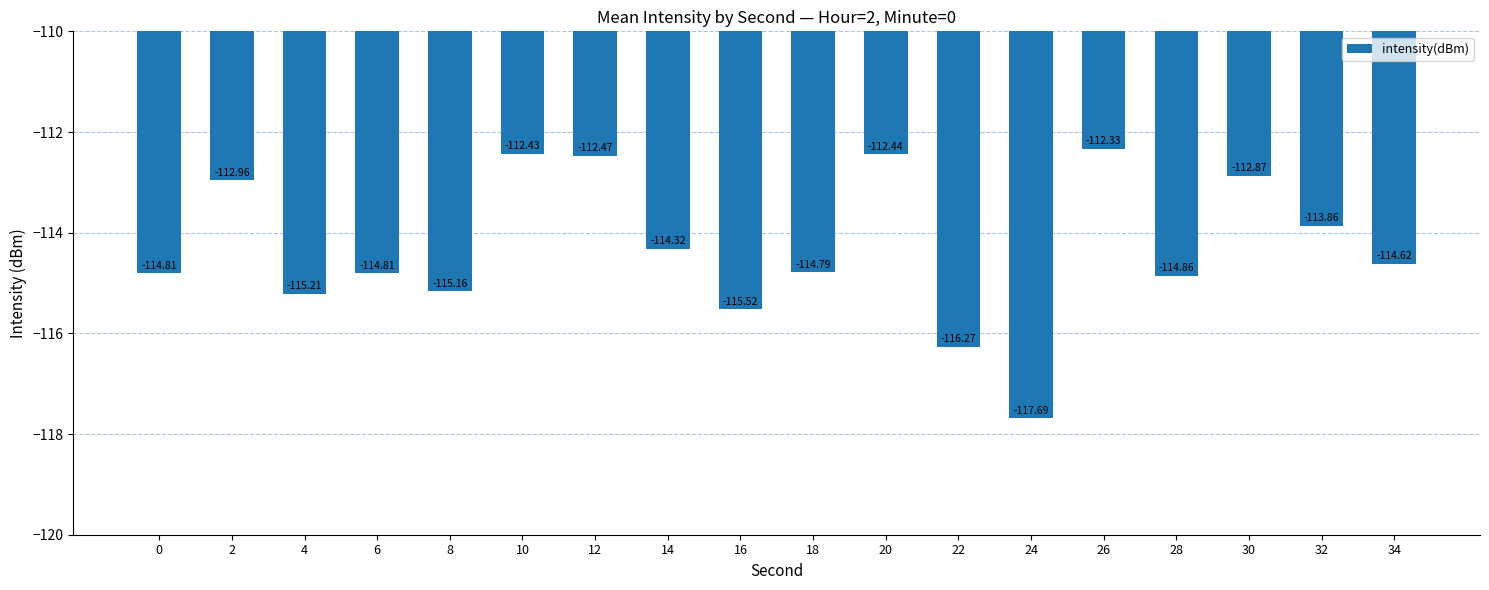

How many values are below -114?

11